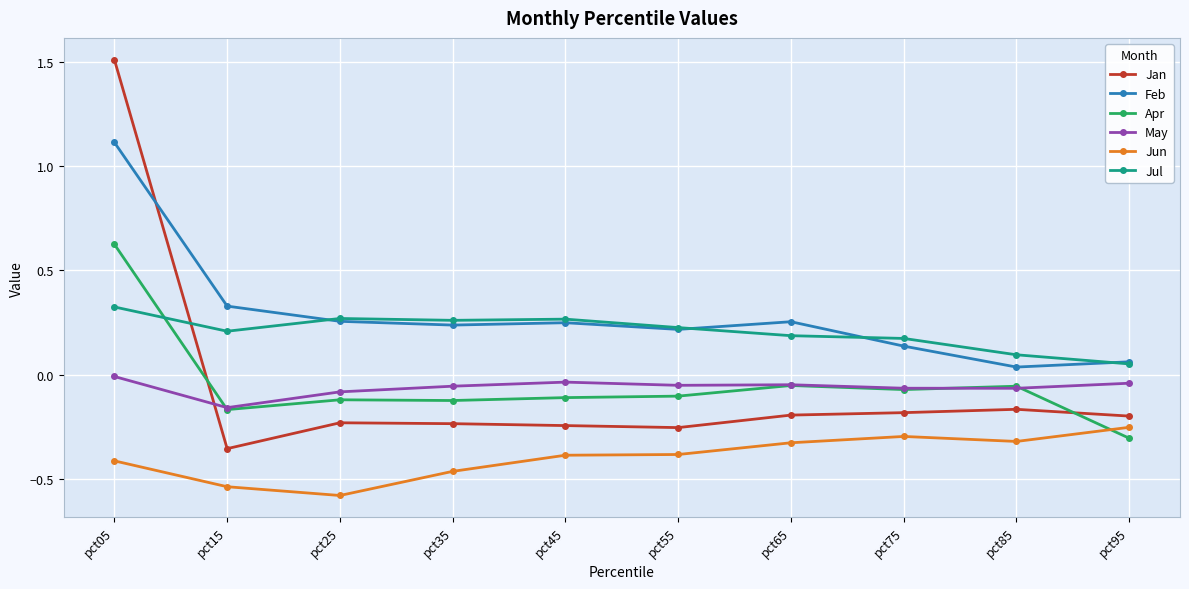

Which series changed the most between pct15 and pct75?

Jun